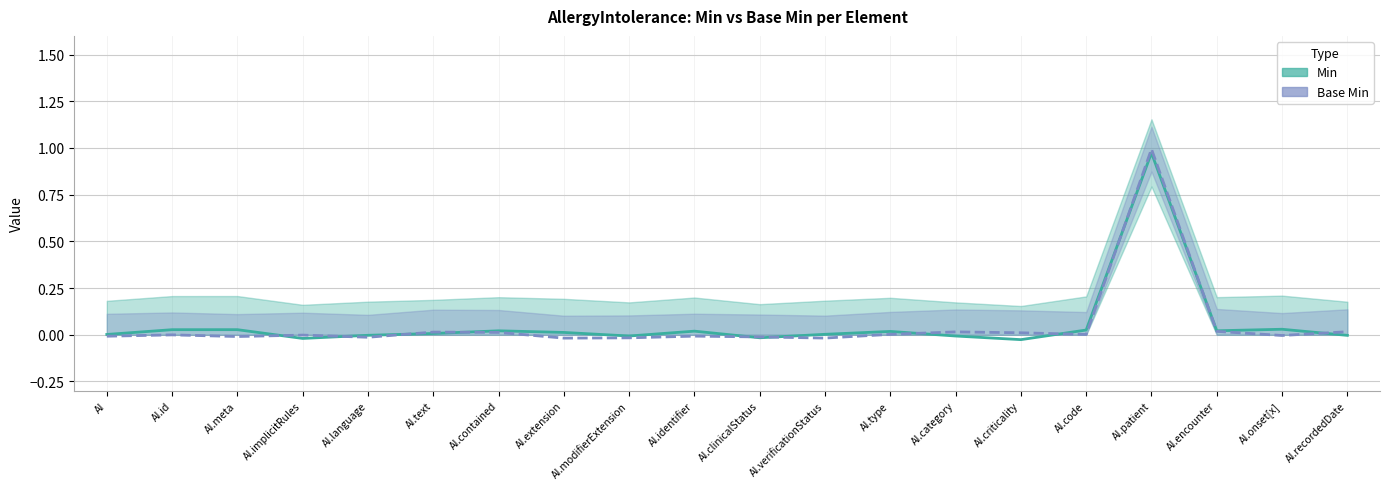

Which category has the highest value across all series?

AI.patient